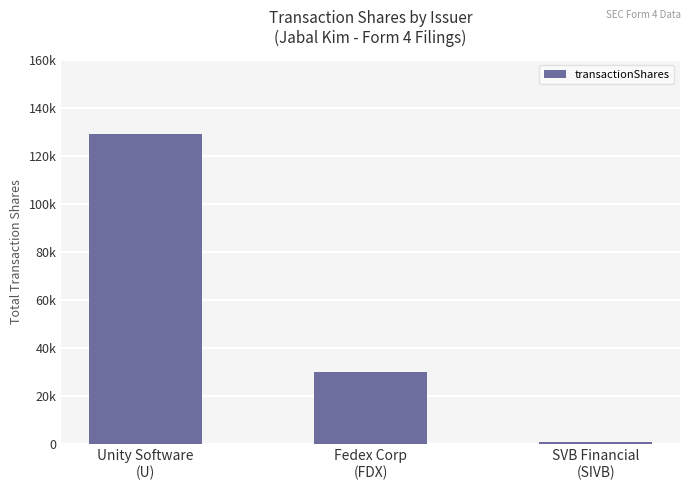

Where does the data first go above 30227?

Unity Software
(U)